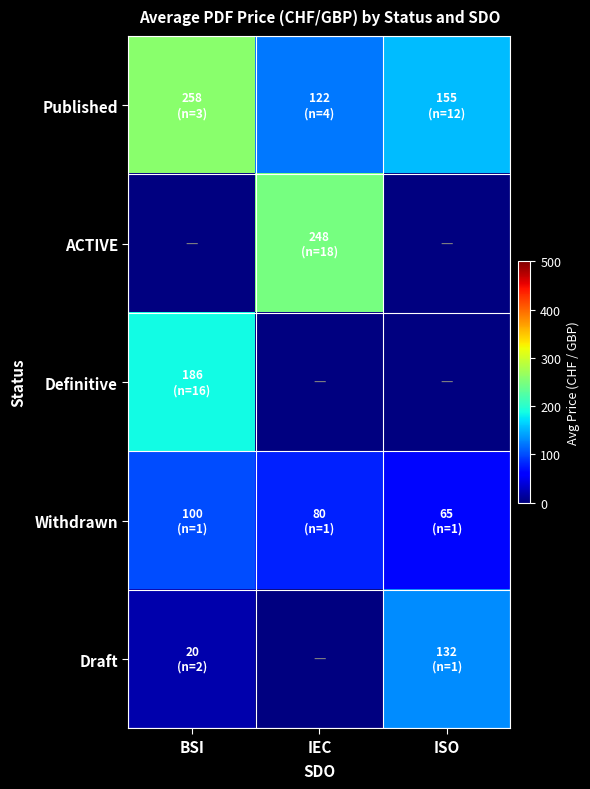

What is the sum of the Withdrawn values at ISO and BSI?

165.0